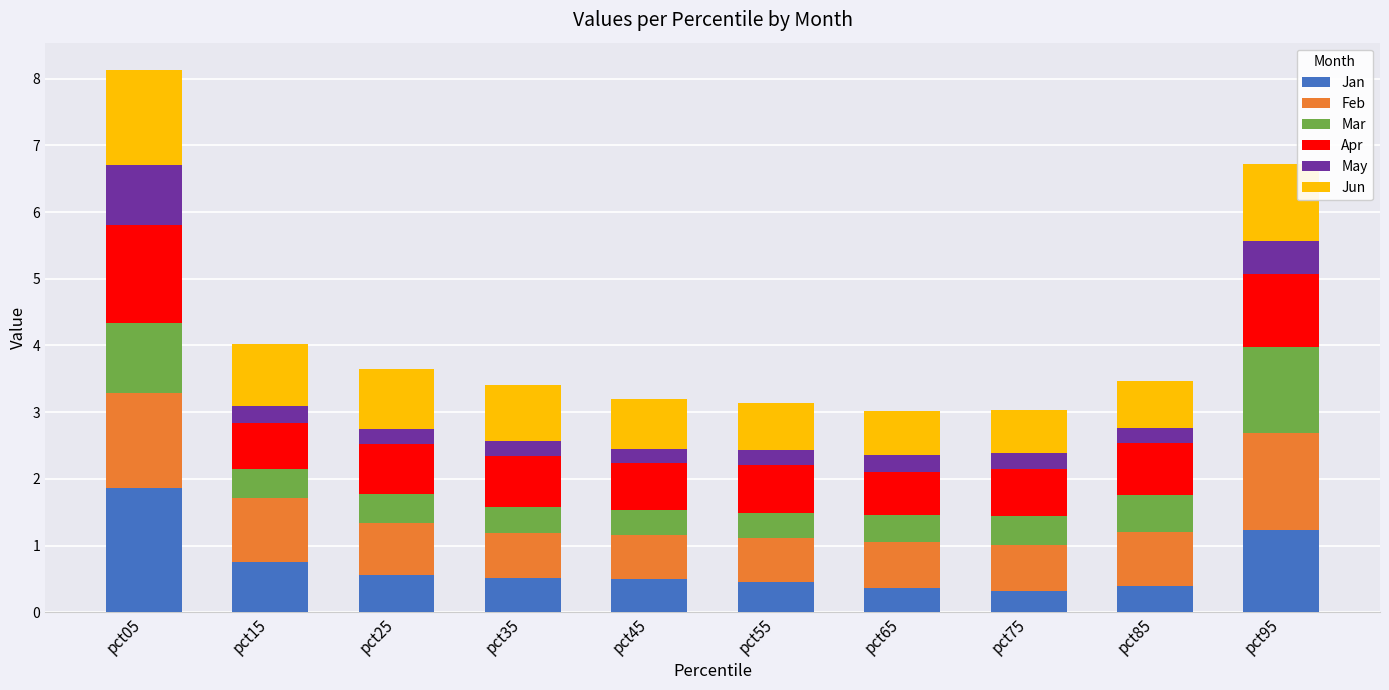

What is the difference between the second highest and minimum values in the Jan series?

0.9